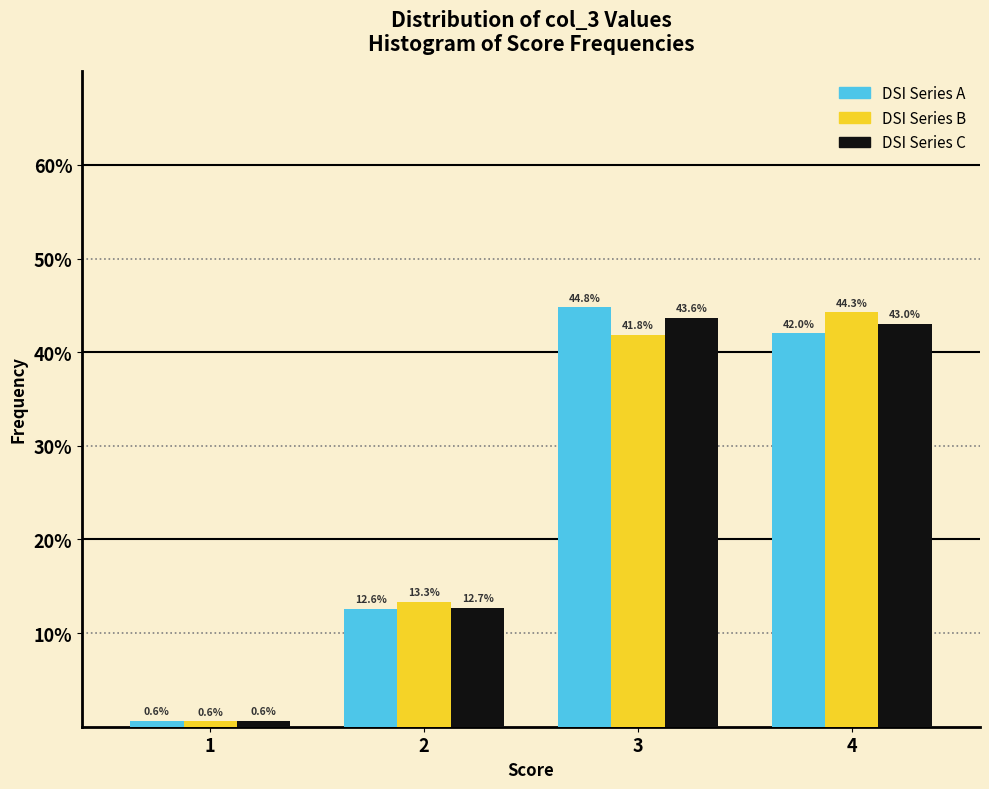

What are all the series names shown in the legend?

DSI Series A, DSI Series B, DSI Series C